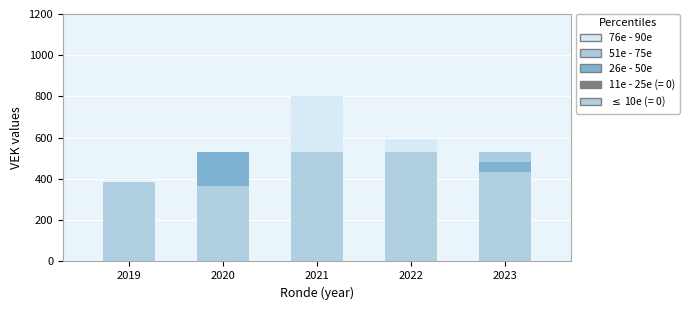

Count the number of categories in the chart.

5